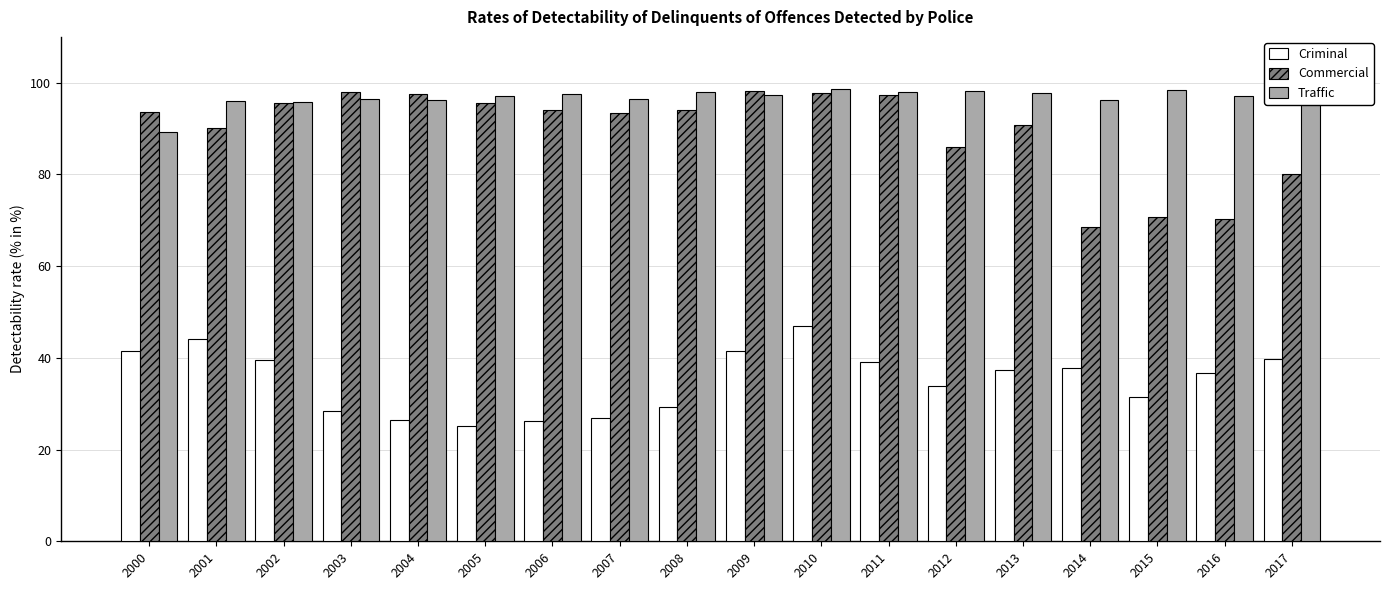

What is the difference between the Criminal values at 2006 and 2001?

17.9